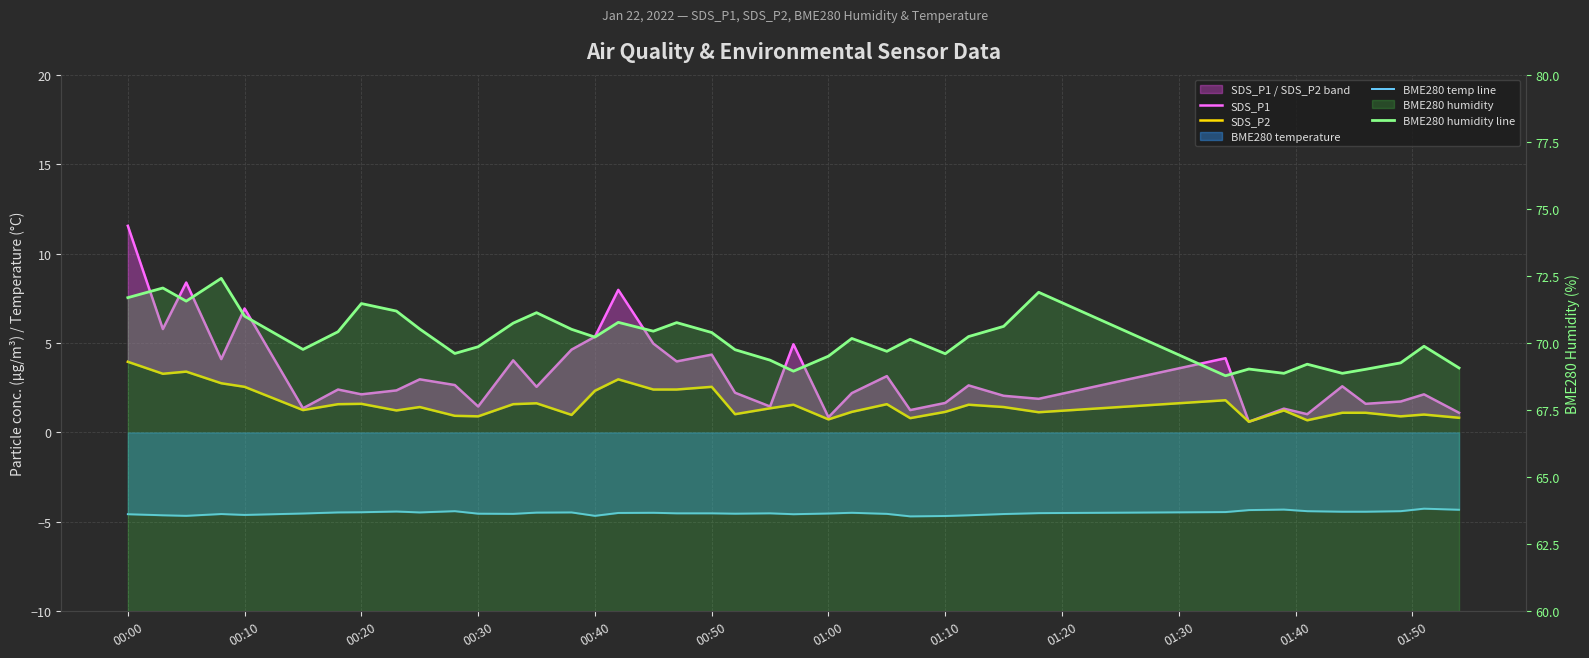

At which label is SDS_P1 closest to 6?

00:10